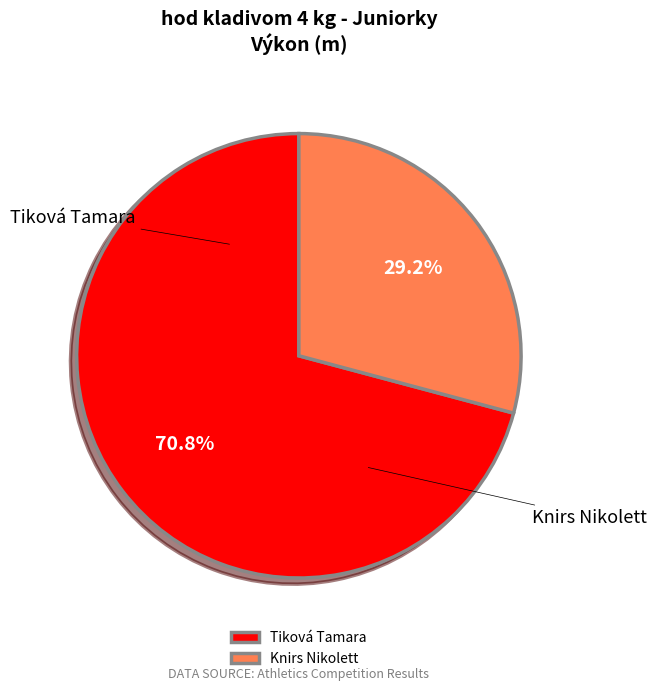

Is Tiková Tamara the majority of the pie?

Yes